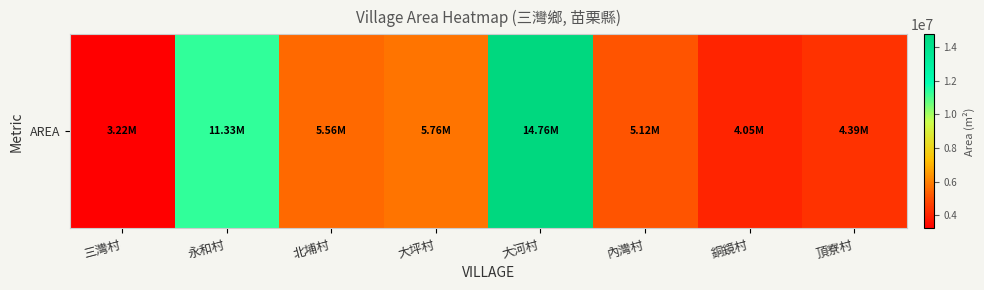

The chart shows a value of 6979481.3 at 銅鏡村. True or false?

False